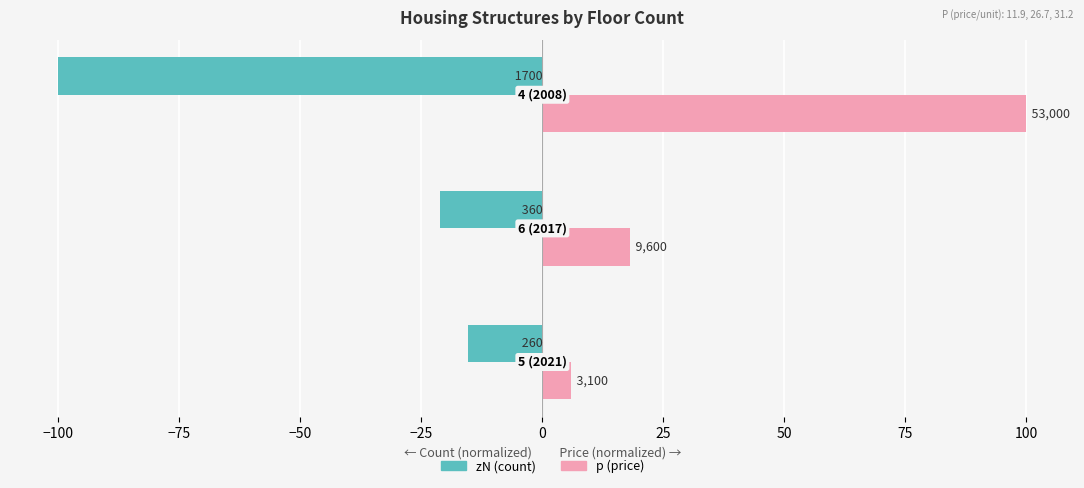

What are all the series names shown in the legend?

zN (count), p (price)